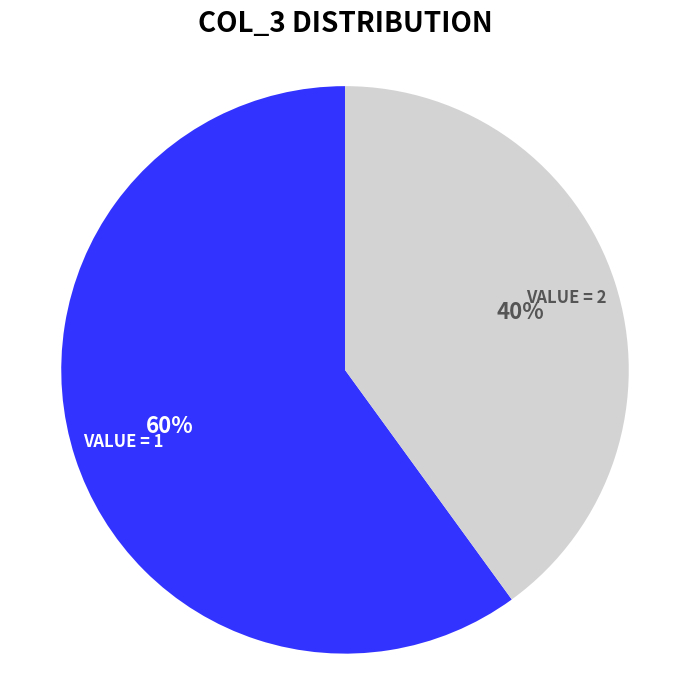

To the nearest percent, what is the difference between the largest and smallest slice percentages?

20%